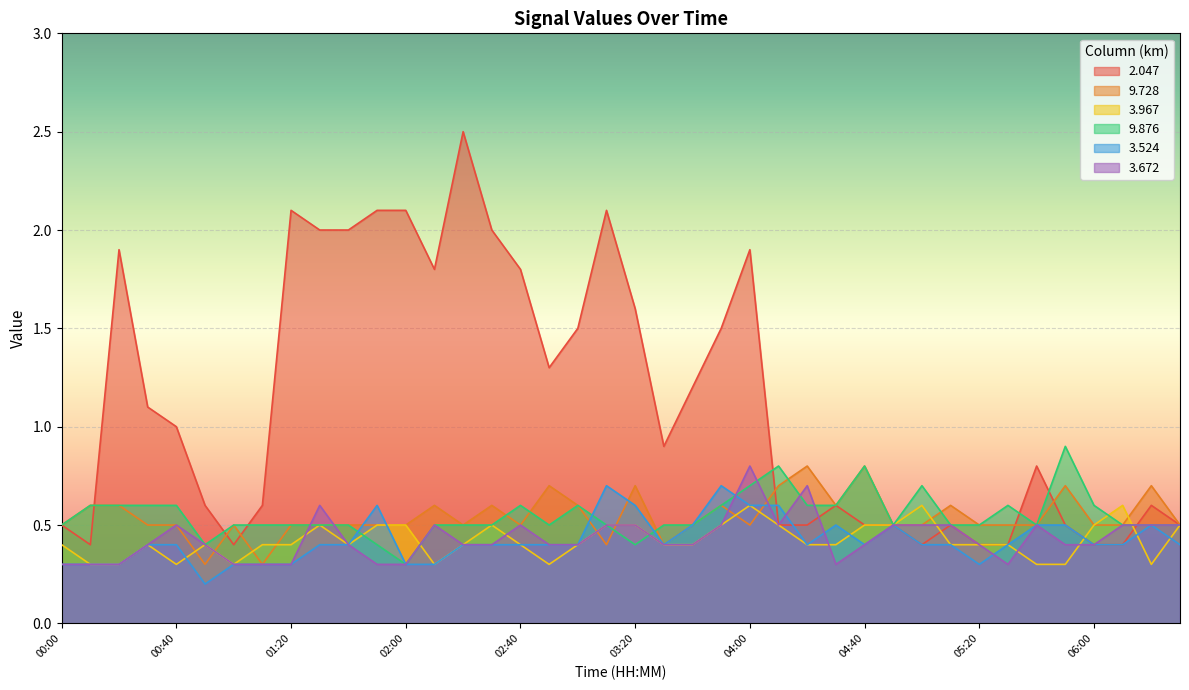

How many times do   3.524 and   9.728 cross each other?

5